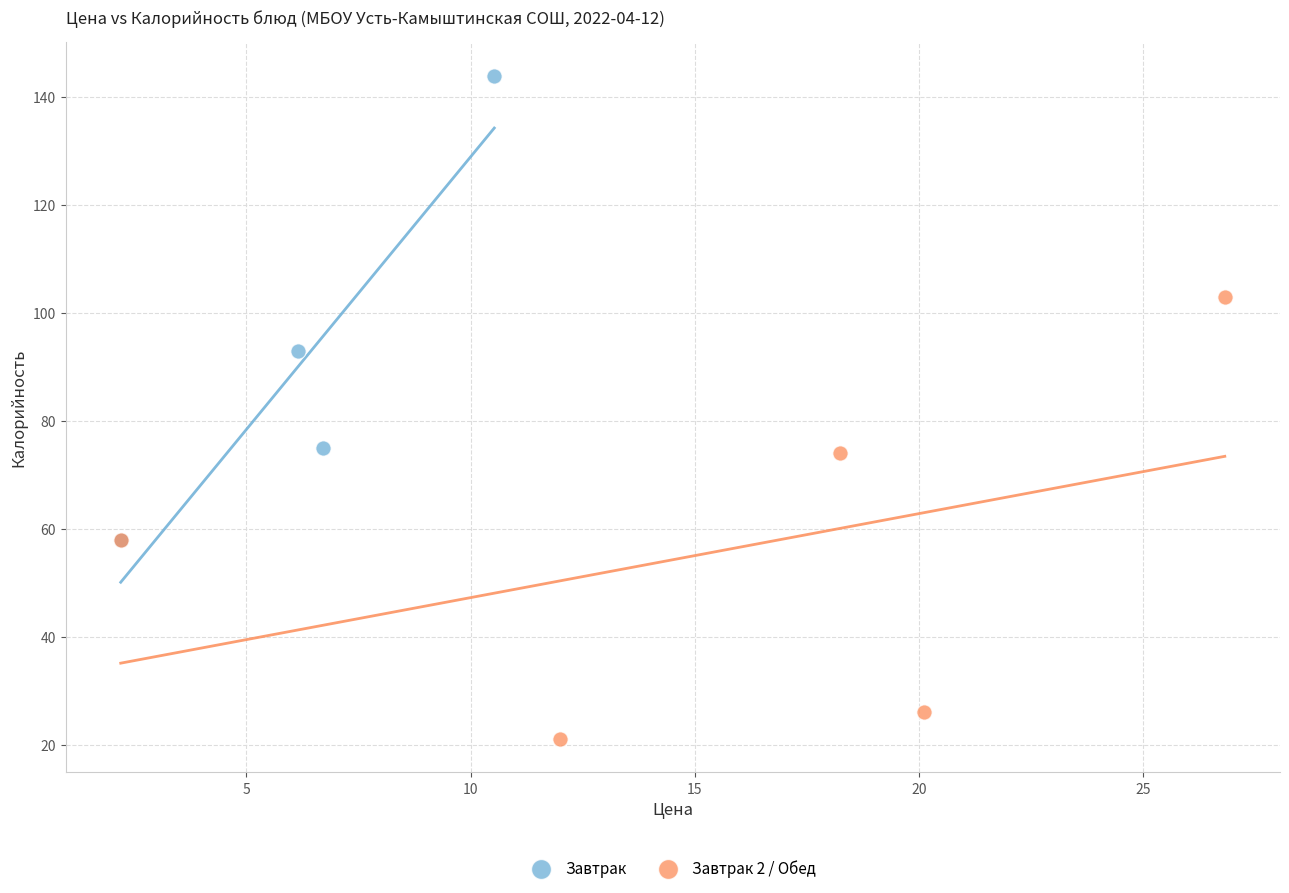

Which series reaches the minimum Y coordinate?

Завтрак 2 / Обед